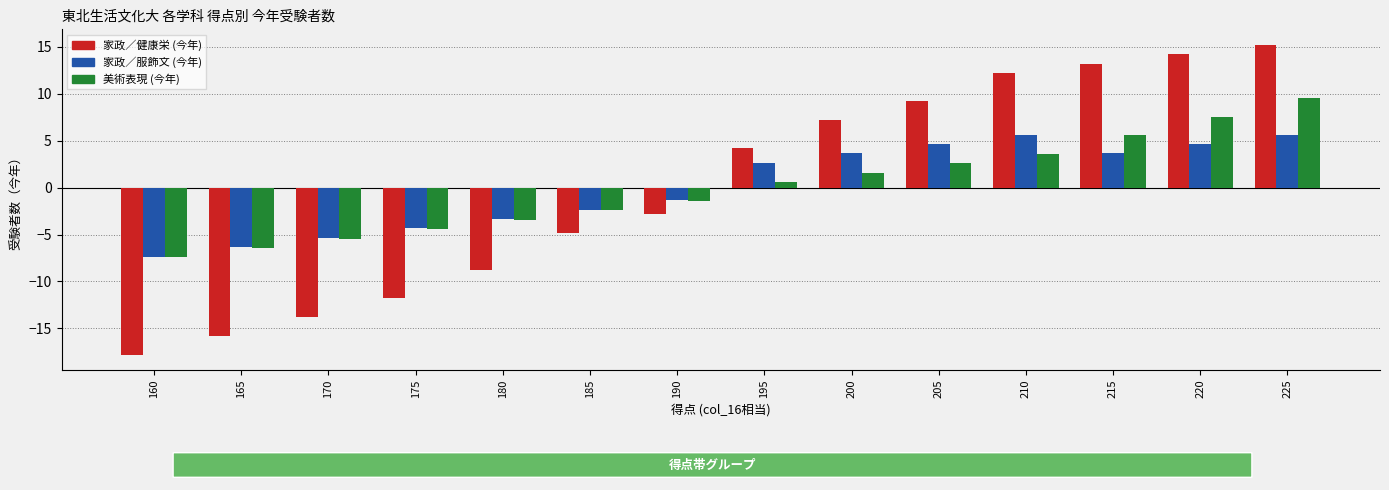

Between 160 and 180, which series saw the biggest shift?

家政／健康栄 (今年)